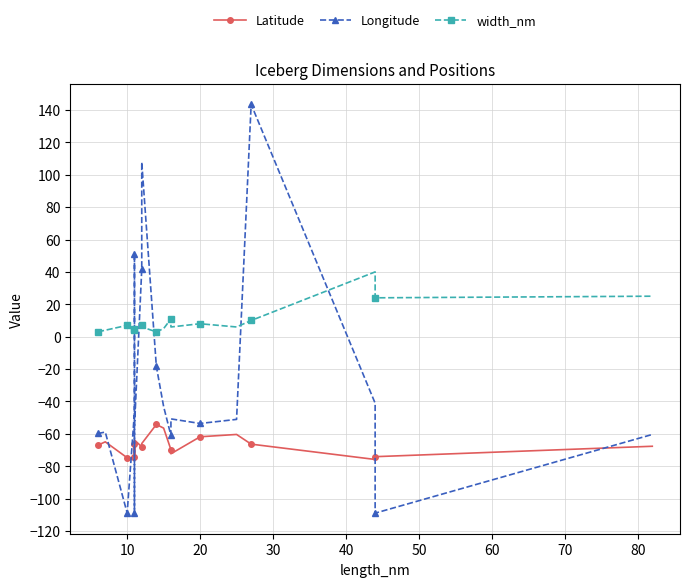

Which series has the largest total across all categories?

width_nm